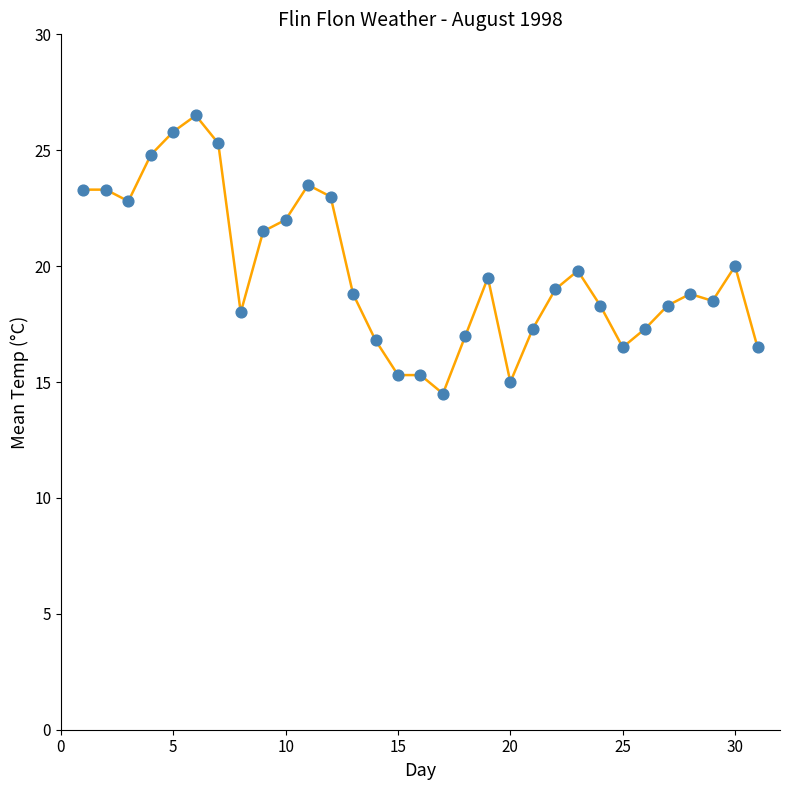

What is the range of X values (max minus min)?

30.0